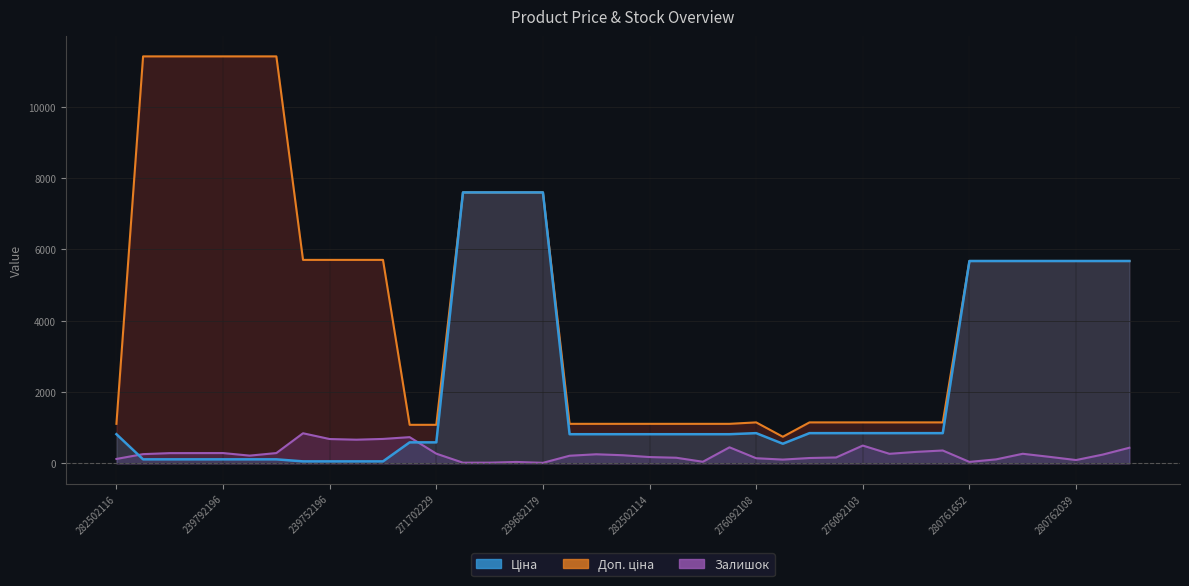

True or false: Доп. ціна has more than 1 interior local peaks.

False